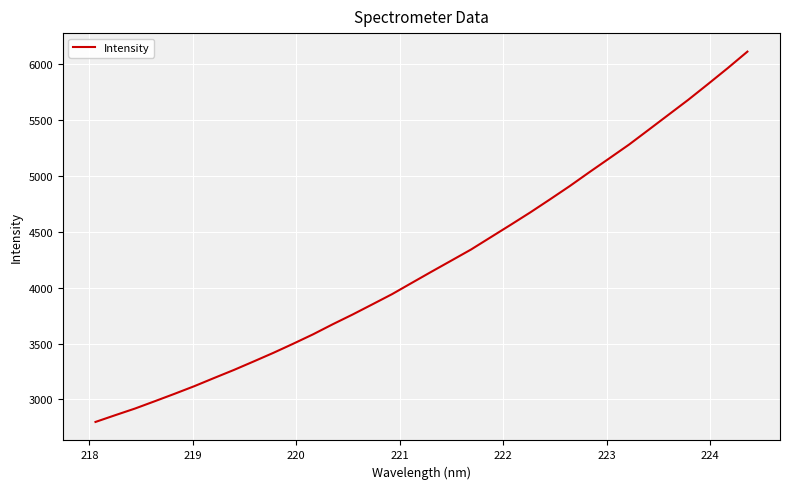

What is the maximum value shown in the chart?

6110.7